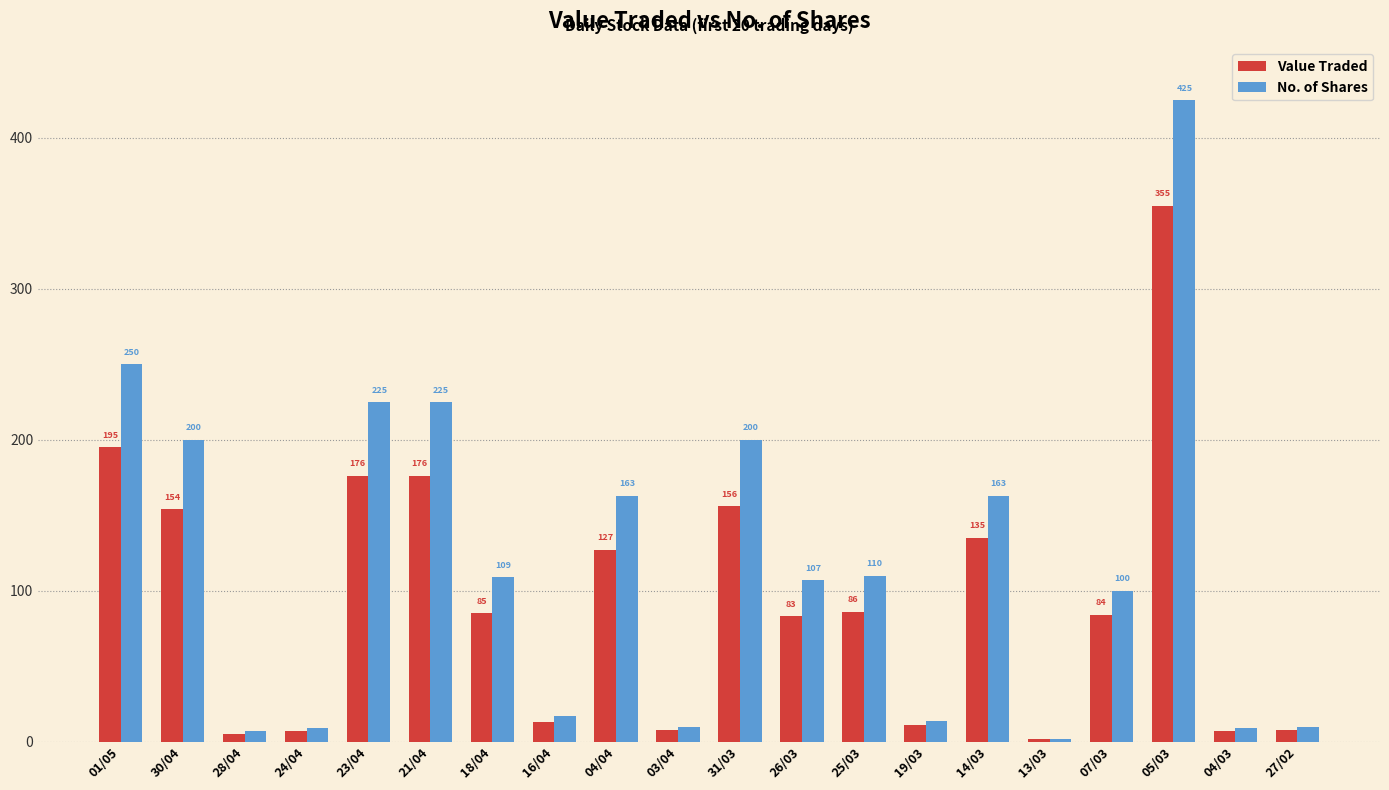

What are all the series names shown in the legend?

Value Traded, No. of Shares